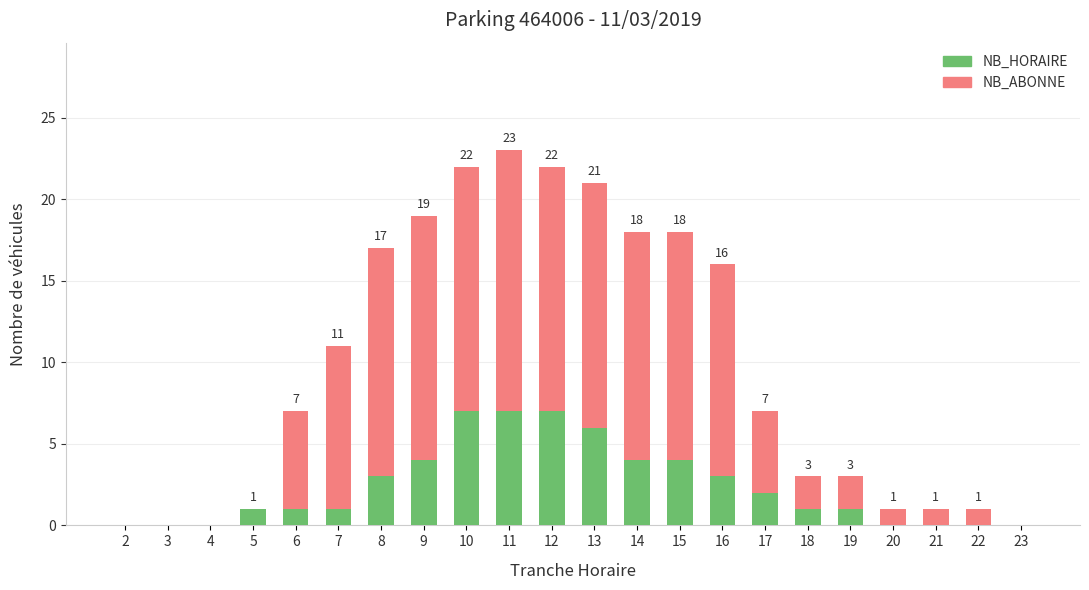

How many NB_HORAIRE values are between 0 and 4?

18